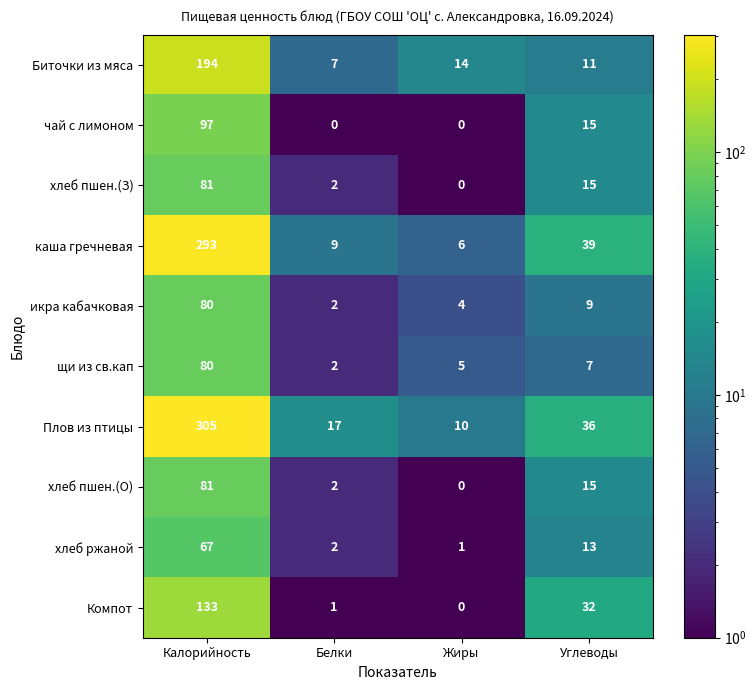

Where does the хлеб ржаной series first go above 13?

Калорийность